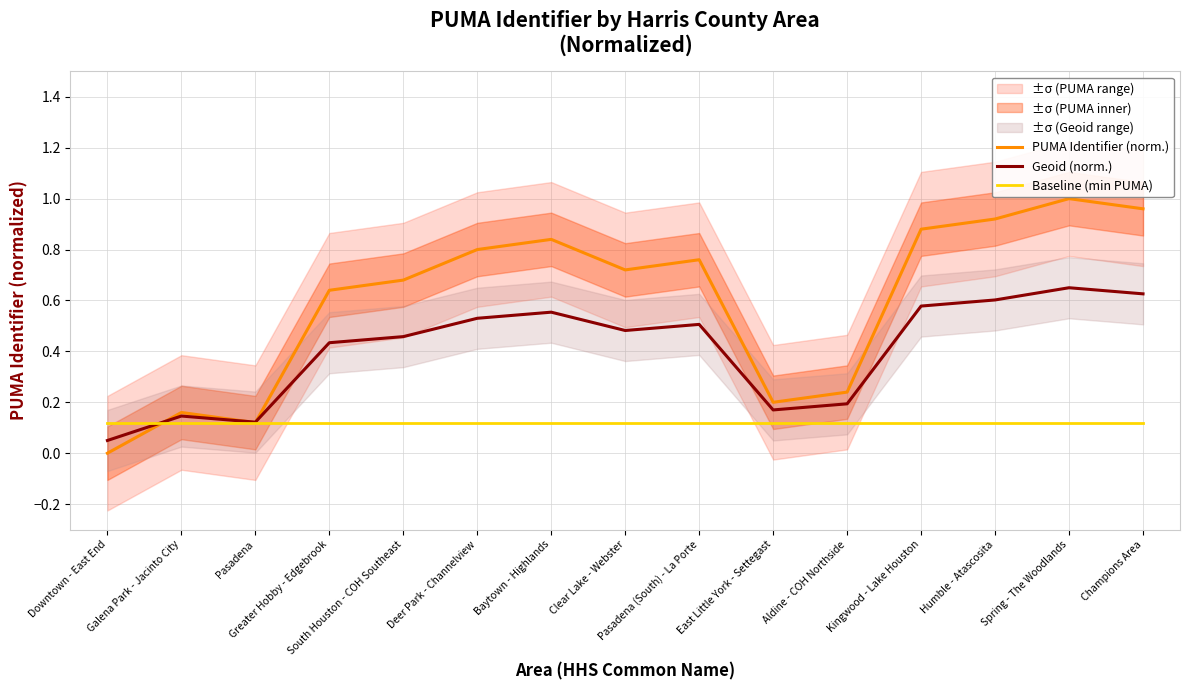

Which series has the widest spread of values?

PUMA Identifier (norm.)